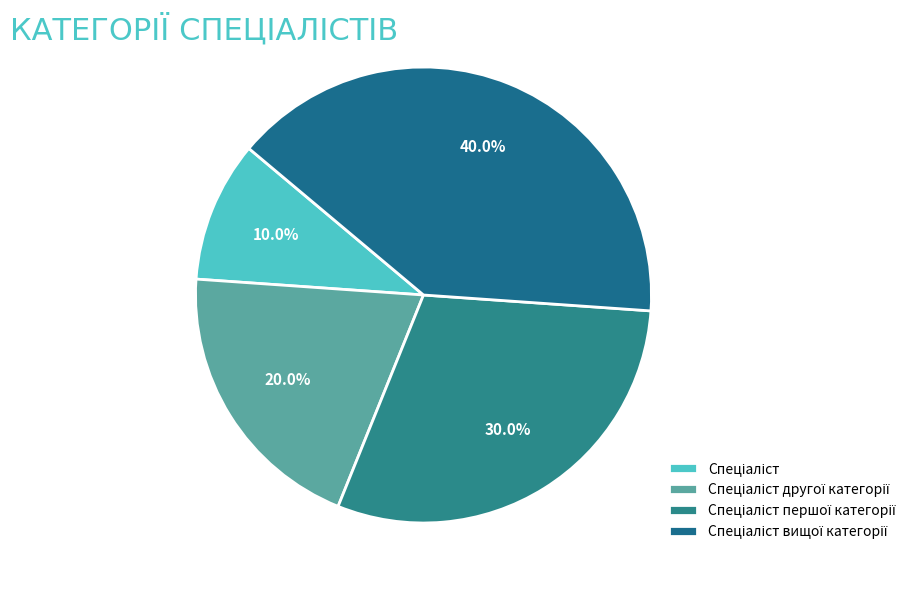

What percentage is the Спеціаліст slice, to the nearest percent?

10%